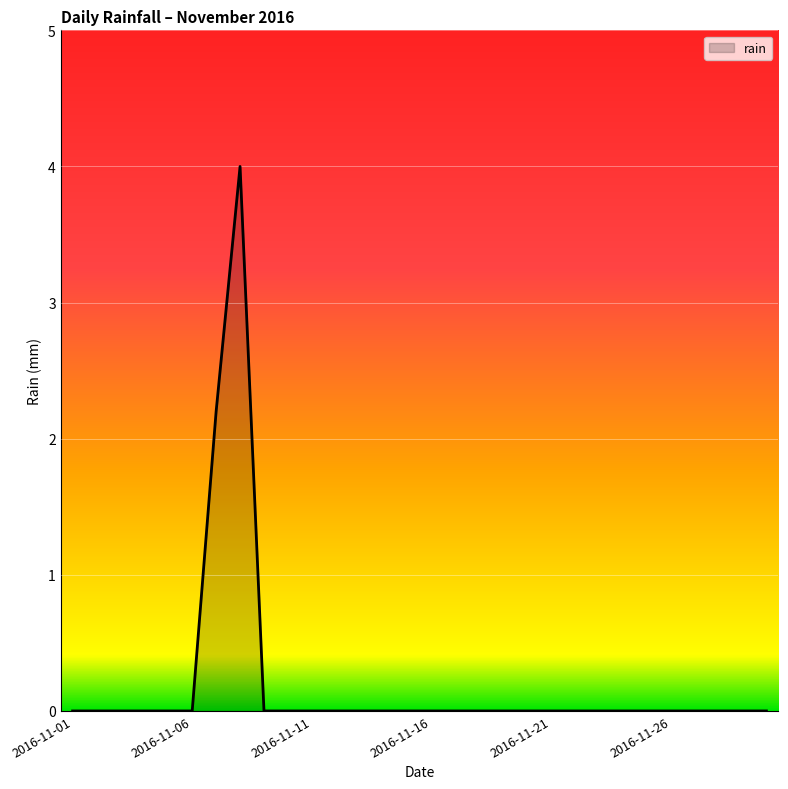

What is the greatest value displayed?

4.0